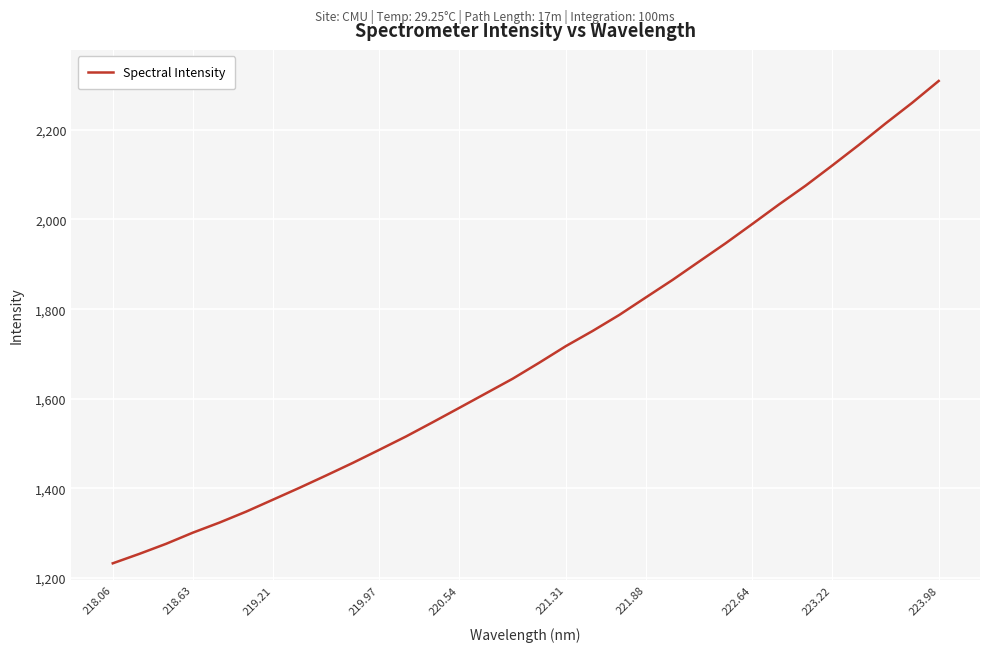

What is the difference between the maximum and minimum values?

1075.9